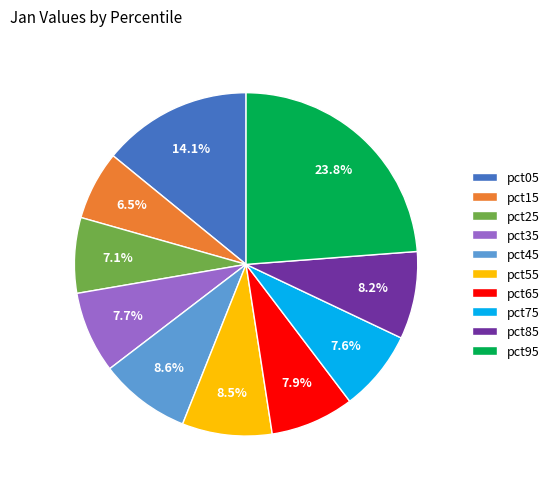

Is pct65 the majority of the pie?

No